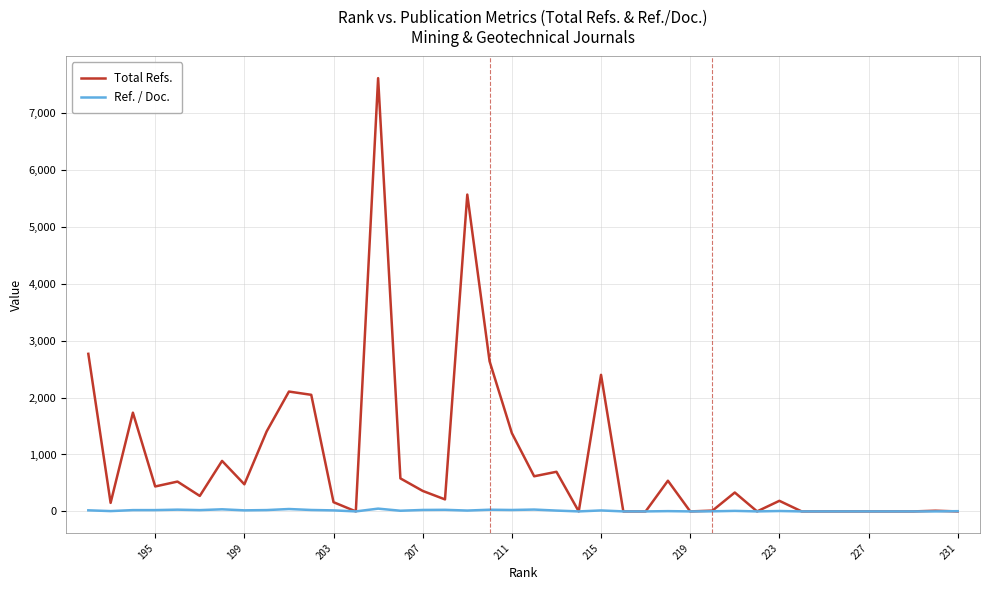

What are all the series names shown in the legend?

Total Refs., Ref. / Doc.